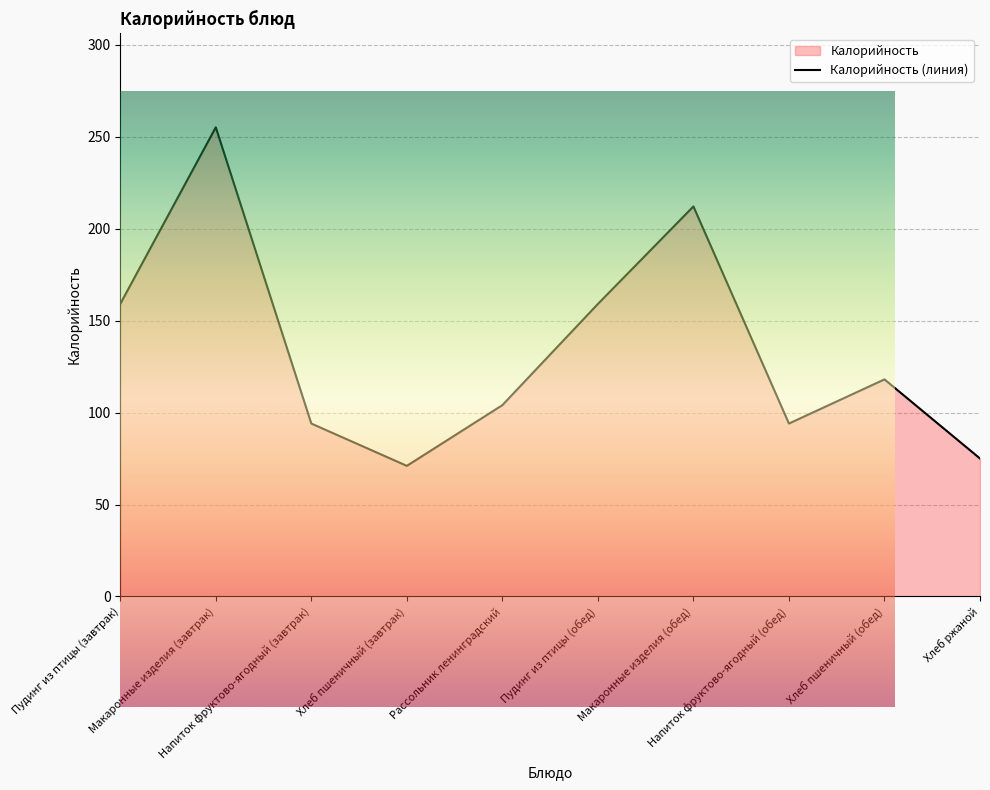

What is the value of the 10th point from the left?

75